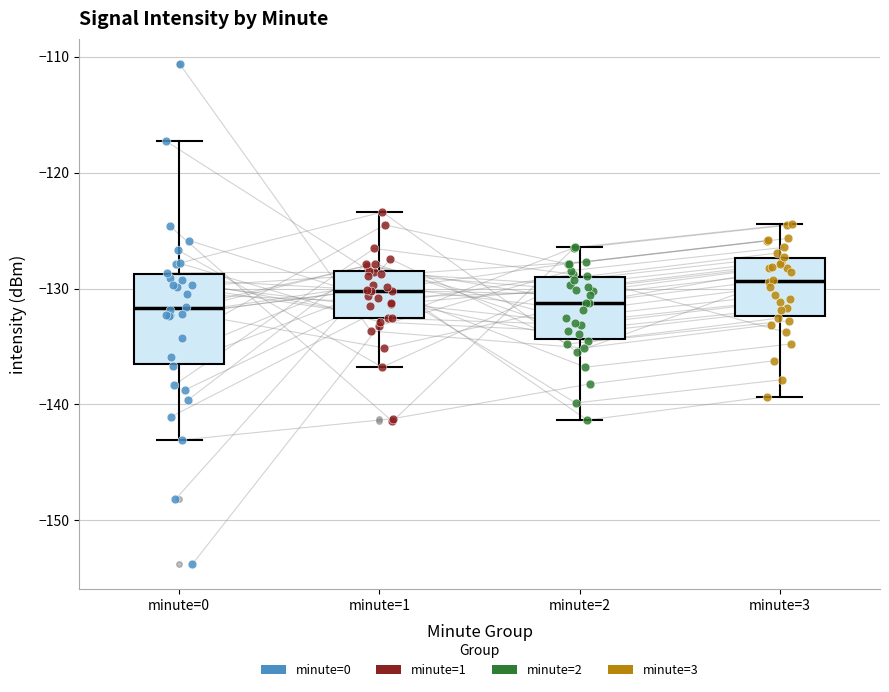

Reading left to right, read every box against the y-axis: the position of its median line, the range the box covers, and the ends of its whiskers. The values are not printed on the chart, so give them approximately, as read against the axis.

minute=0: median -132, box -137 to -129, whiskers -143 to -117
minute=1: median -130, box -133 to -128, whiskers -137 to -123
minute=2: median -131, box -134 to -129, whiskers -141 to -126
minute=3: median -129, box -132 to -127, whiskers -139 to -124